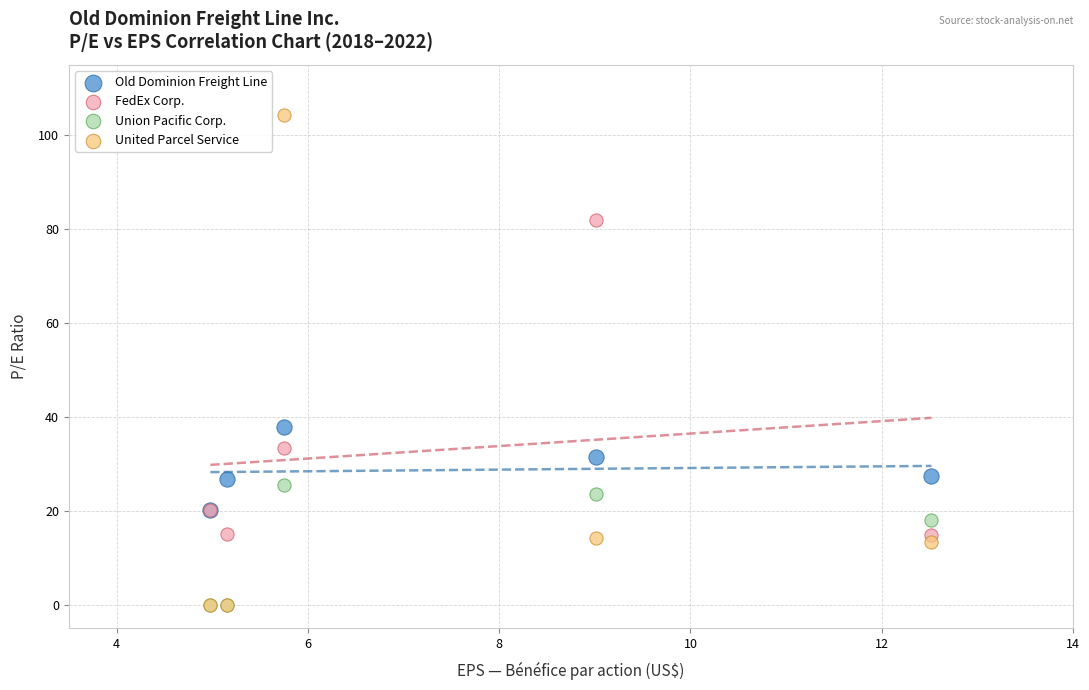

Across all series, what Y value is closest to 52?

37.8